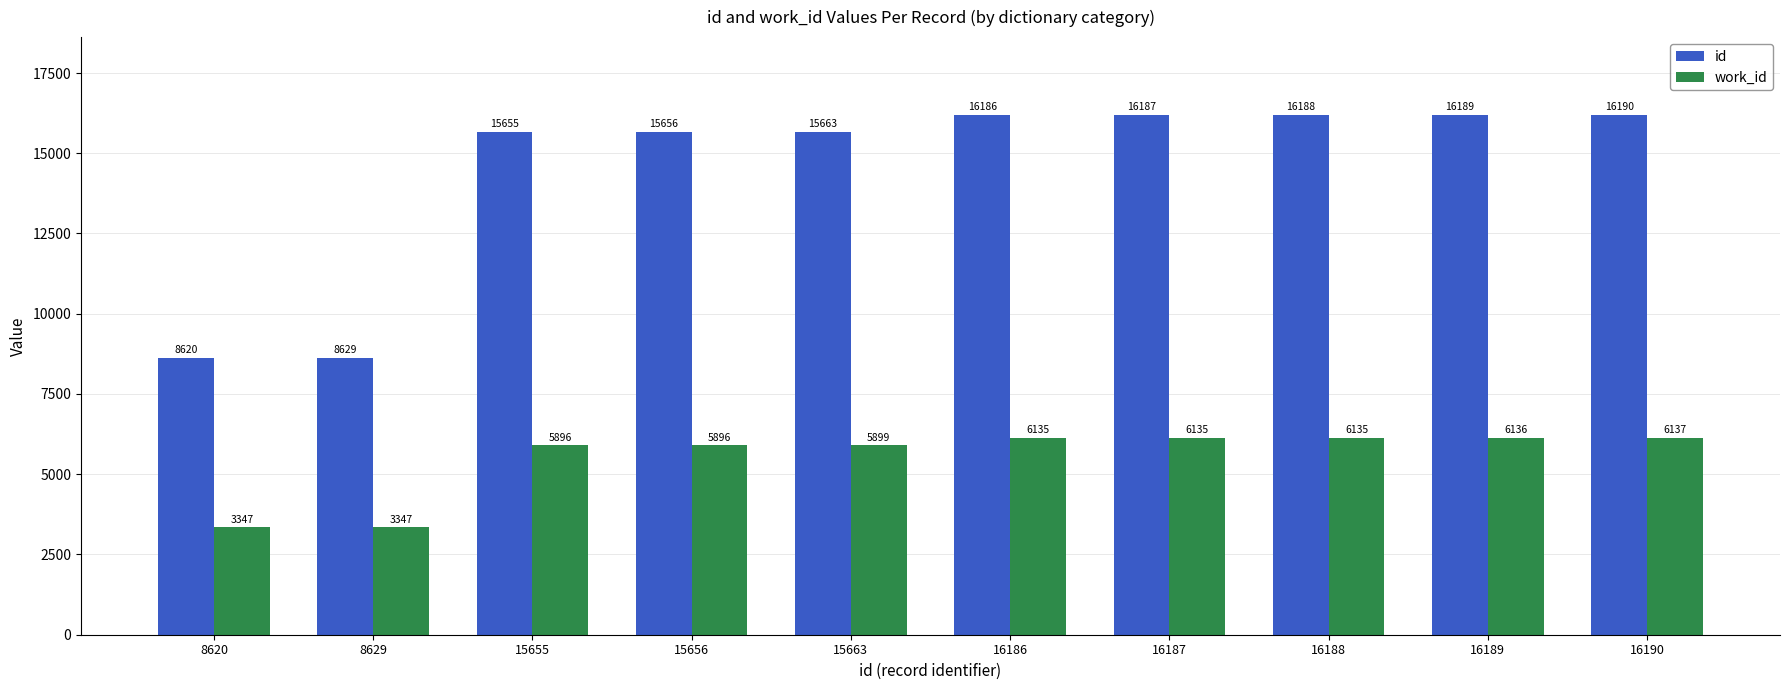

What is the value of the work_id bar at the 6th from the left?

6135